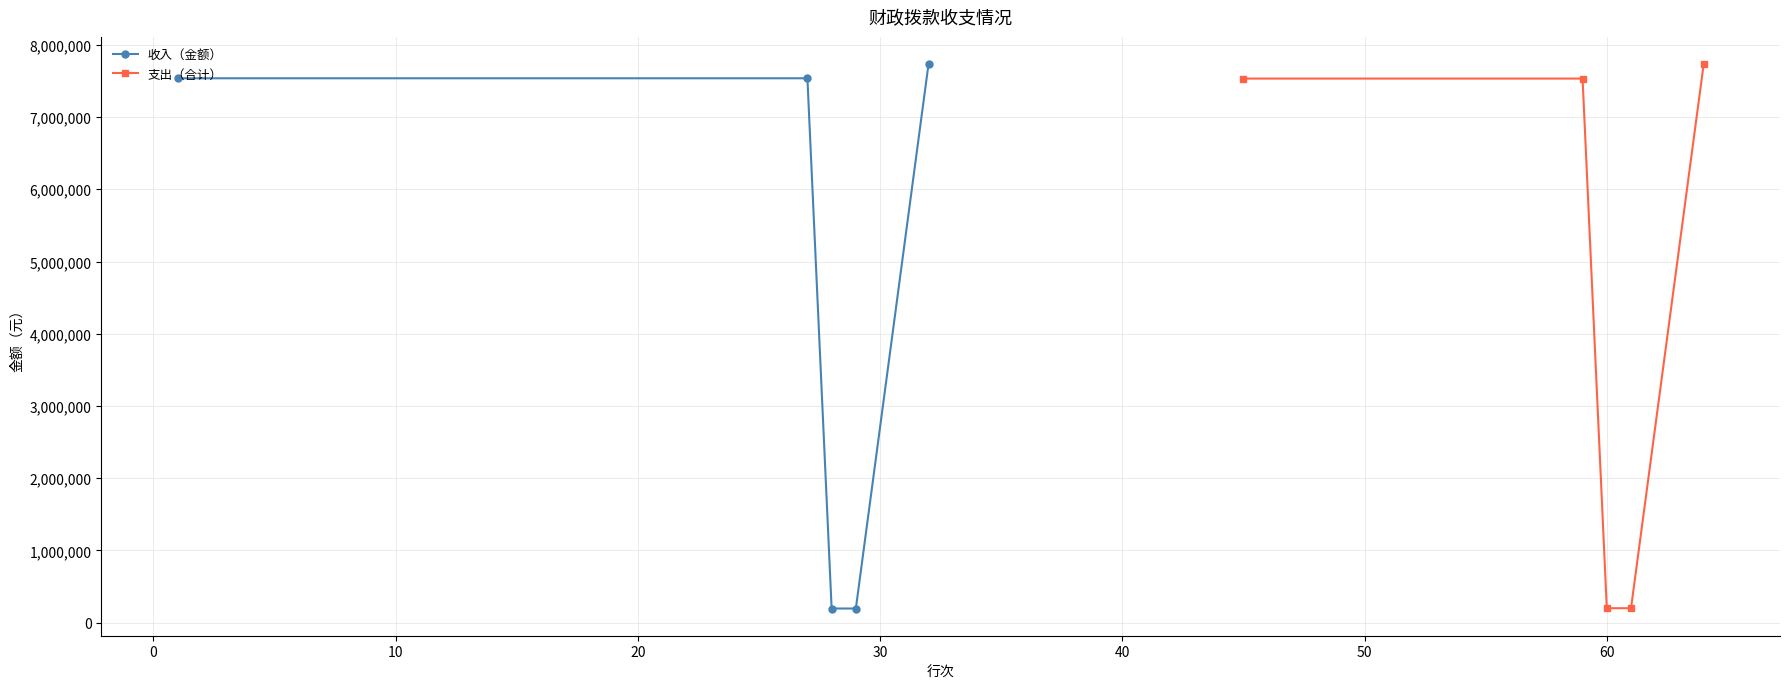

True or false: 收入（金额） has more than 1 interior local peaks.

False